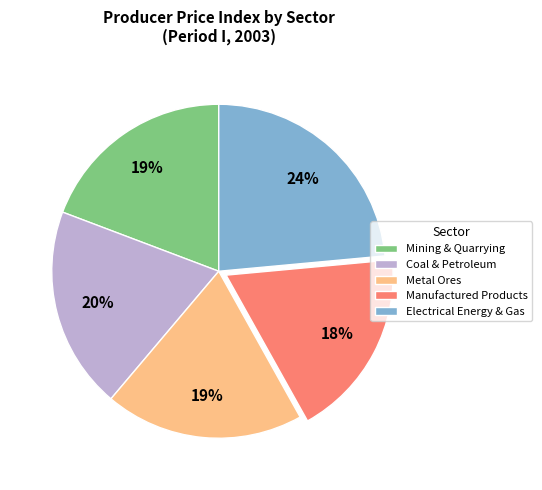

The Manufactured Products slice represents 6% of the pie. True or false?

False